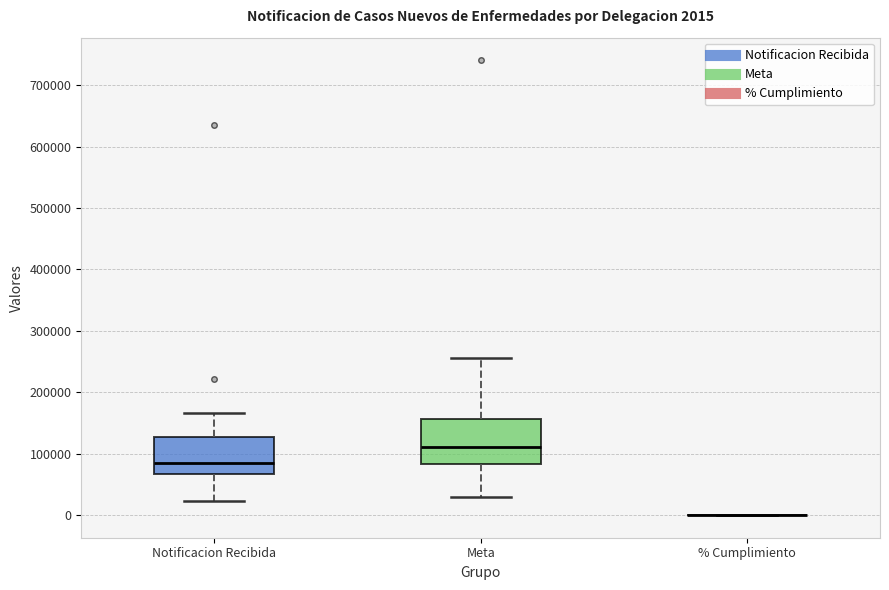

Which box is the tallest, from its lower edge to its upper edge?

Meta